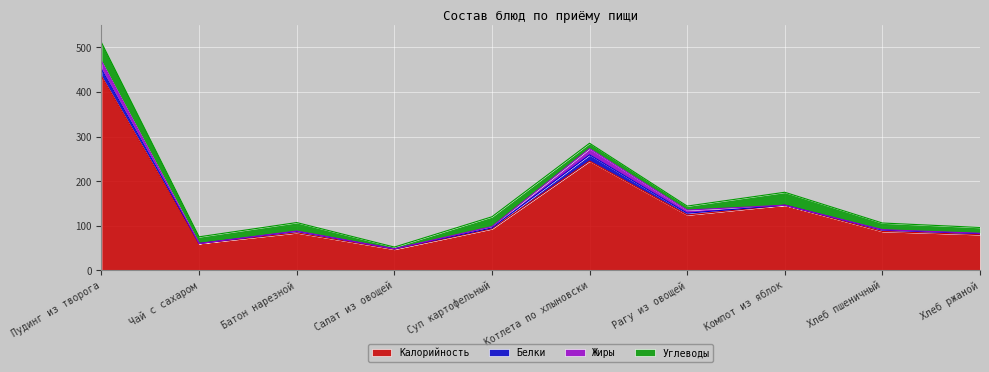

What is the label of the 7th point from the right?

Салат из овощей